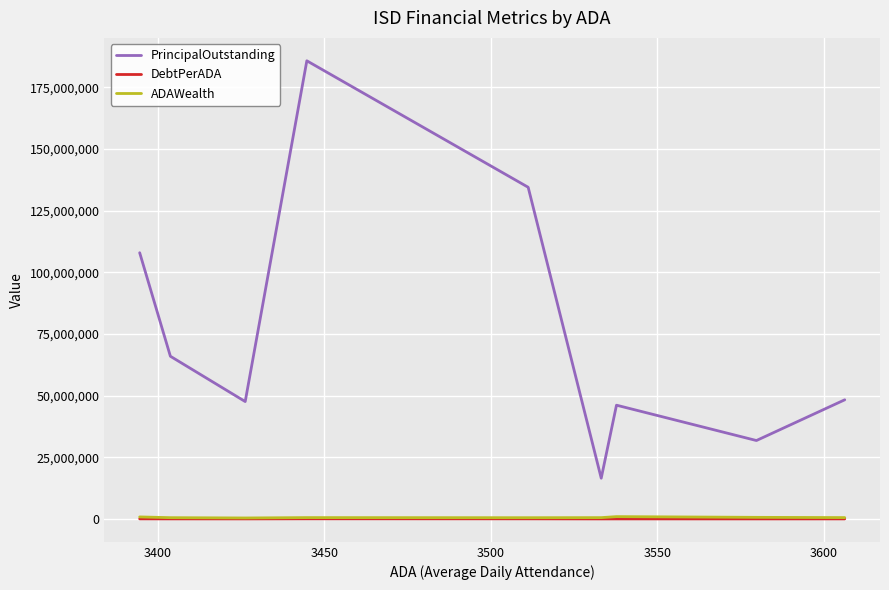

What is the maximum value for PrincipalOutstanding?

185773000.0